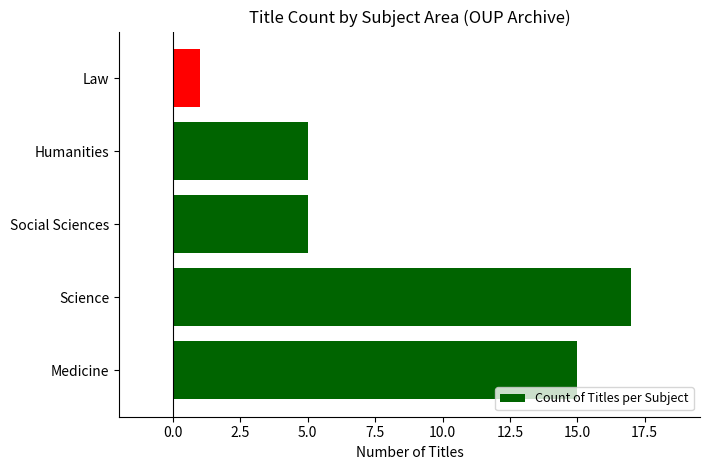

Approximately how many times larger is the value at Medicine compared to Humanities?

3.0